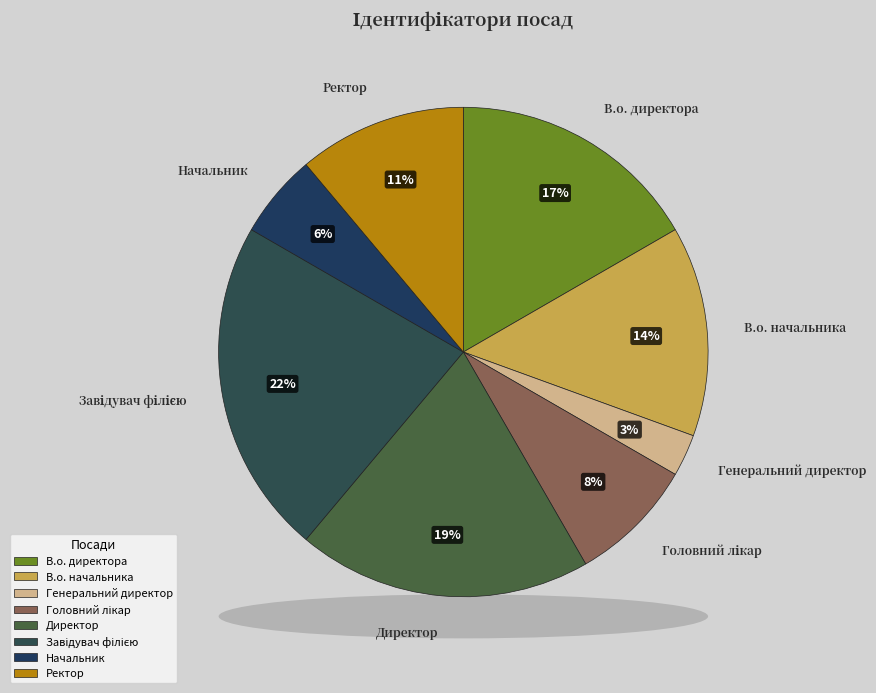

Count the number of slices in the pie.

8